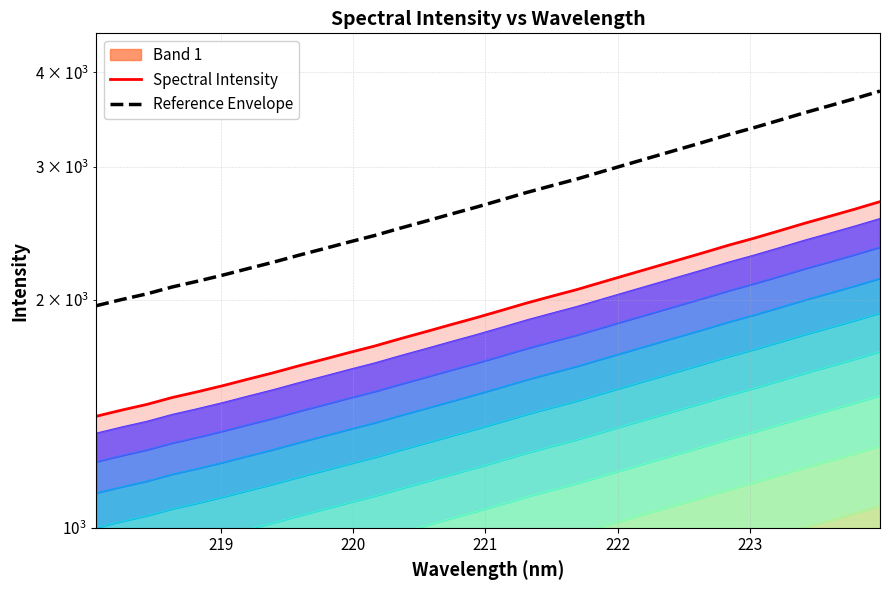

How many data points in Spectral Intensity are above 1936?

16